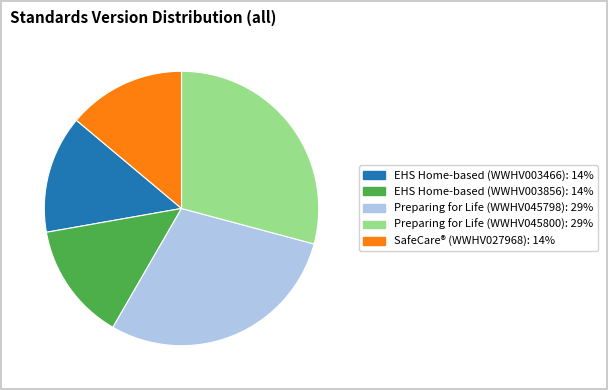

Is there a majority slice in this chart?

No